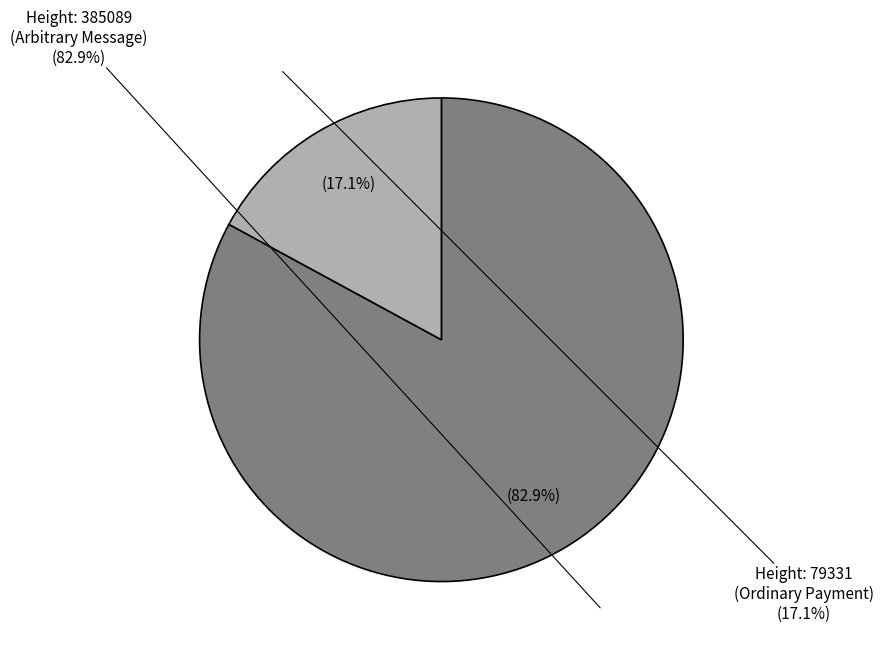

Count the number of slices in the pie.

2